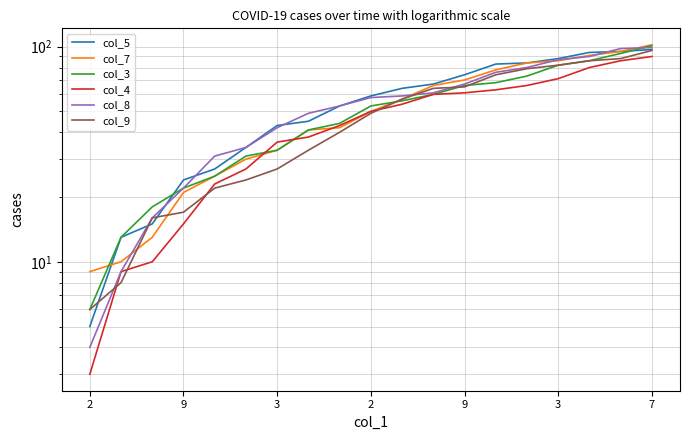

Which series changed the most between 11 and 18?

col_3